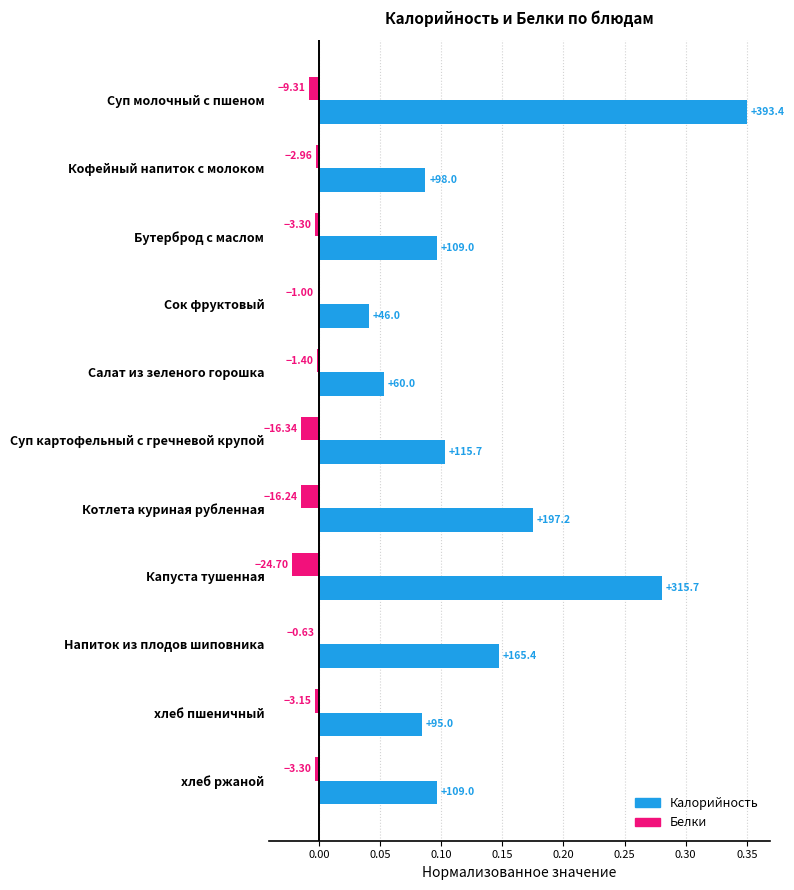

What is the difference between the maximum and minimum values in the Калорийность series?

0.3